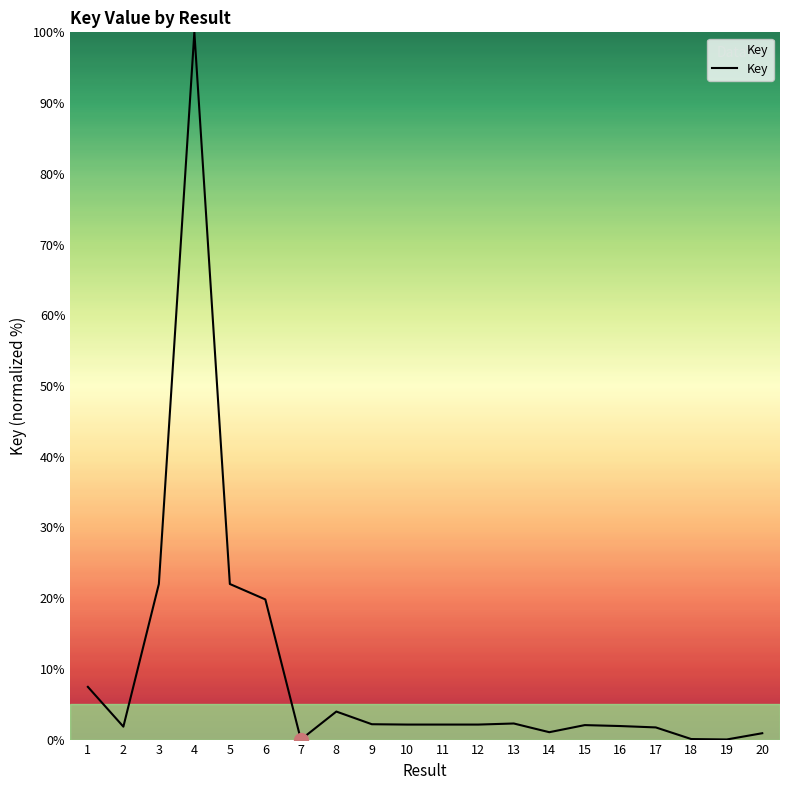

How many lines are shown in the chart?

1